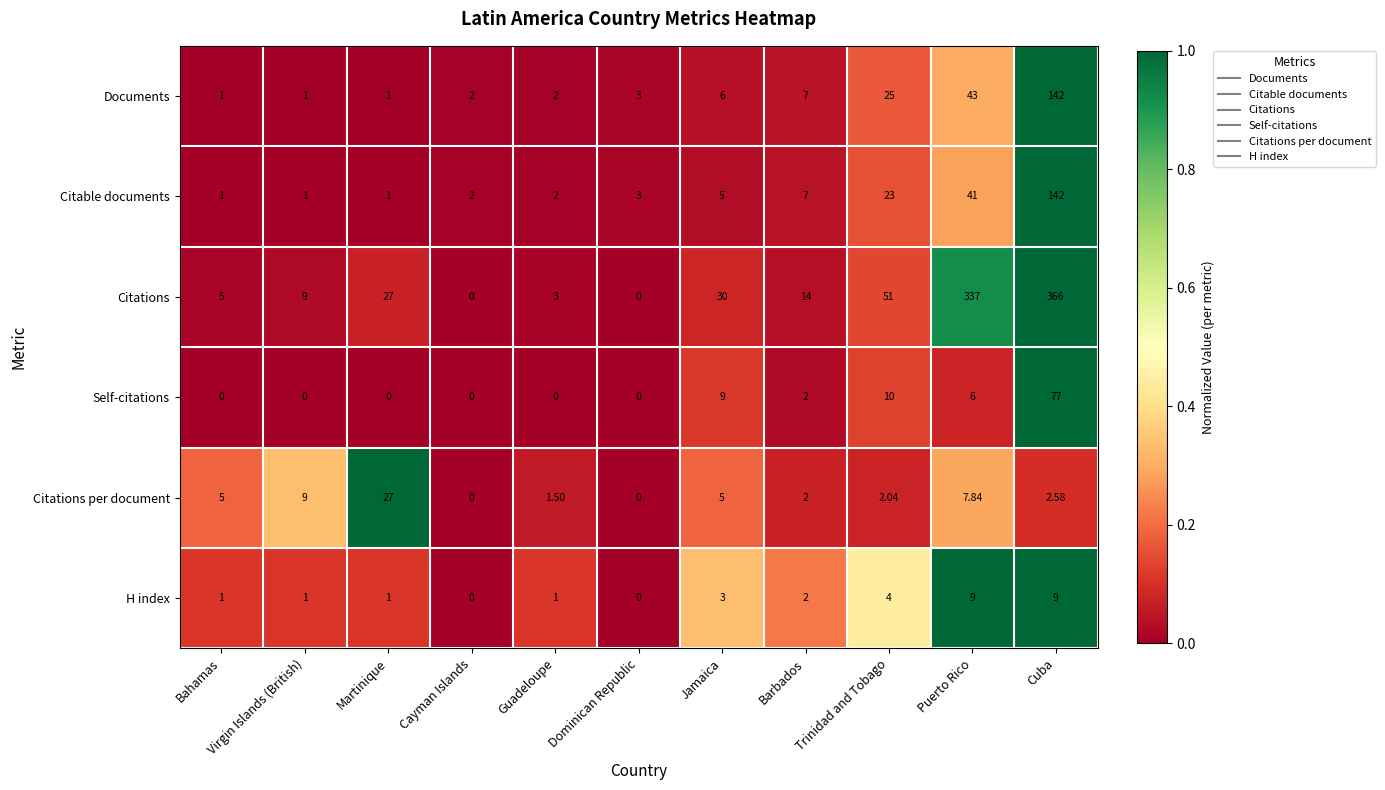

Between Barbados and Trinidad and Tobago, which series saw the biggest shift?

Citations